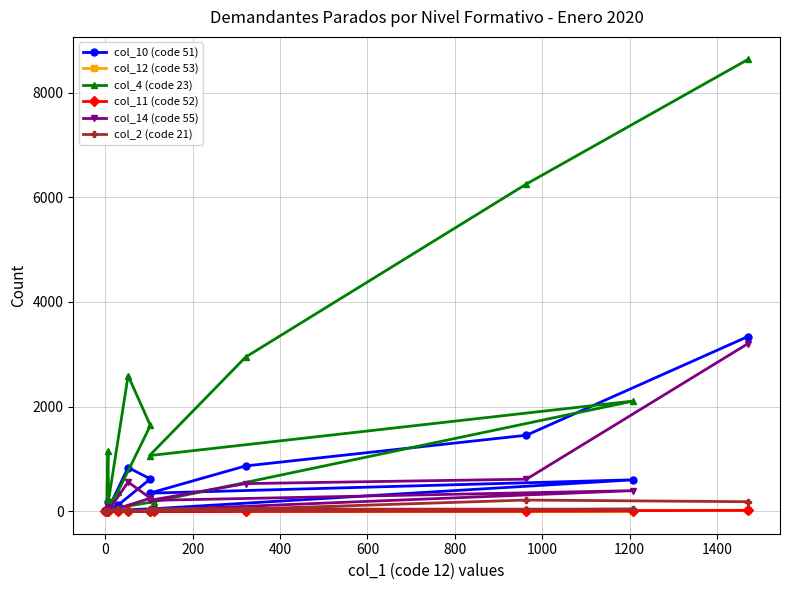

Which series has the largest range (max minus min)?

col_4 (code 23)